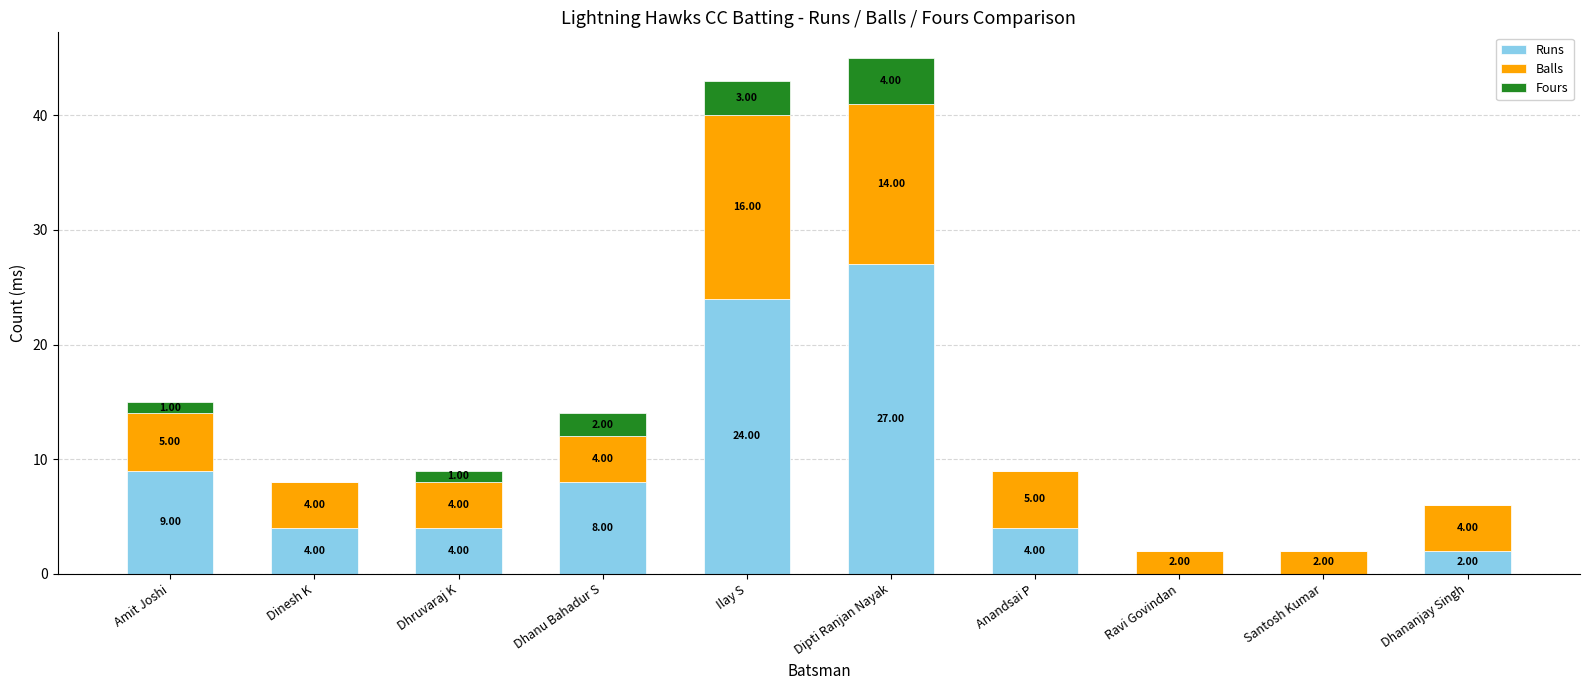

What is the total value across all series at Anandsai P?

9